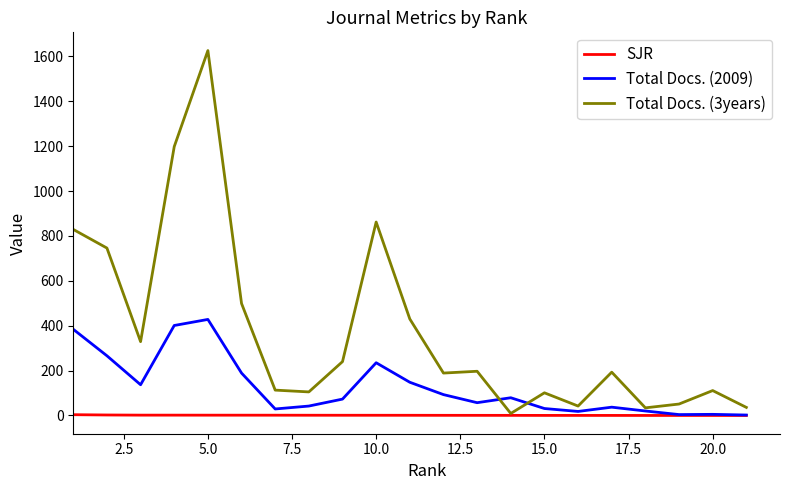

Which series has the widest spread of values?

Total Docs. (3years)